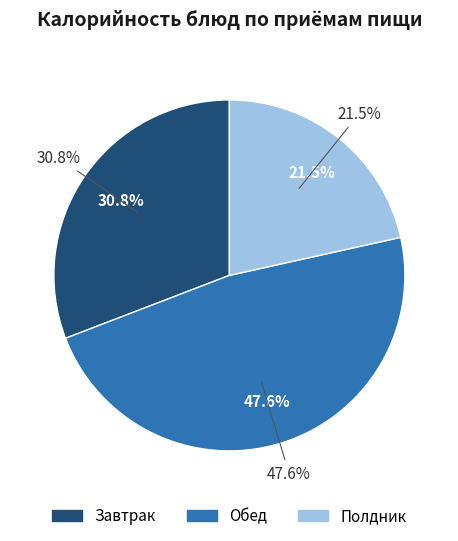

Does any single category account for the majority?

No